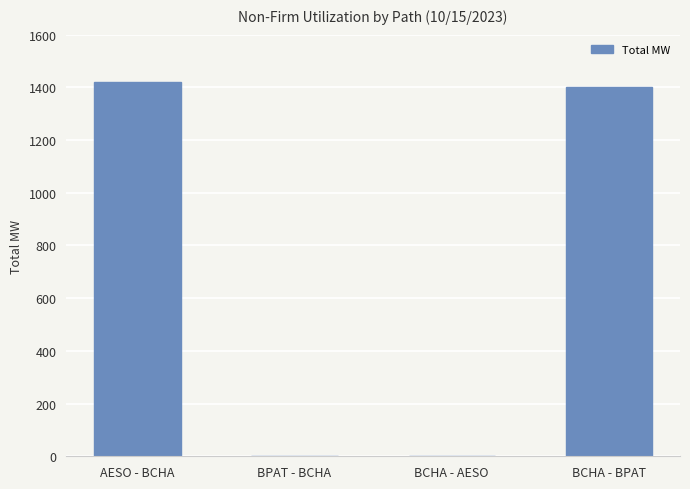

What is the sum of all values?

2821